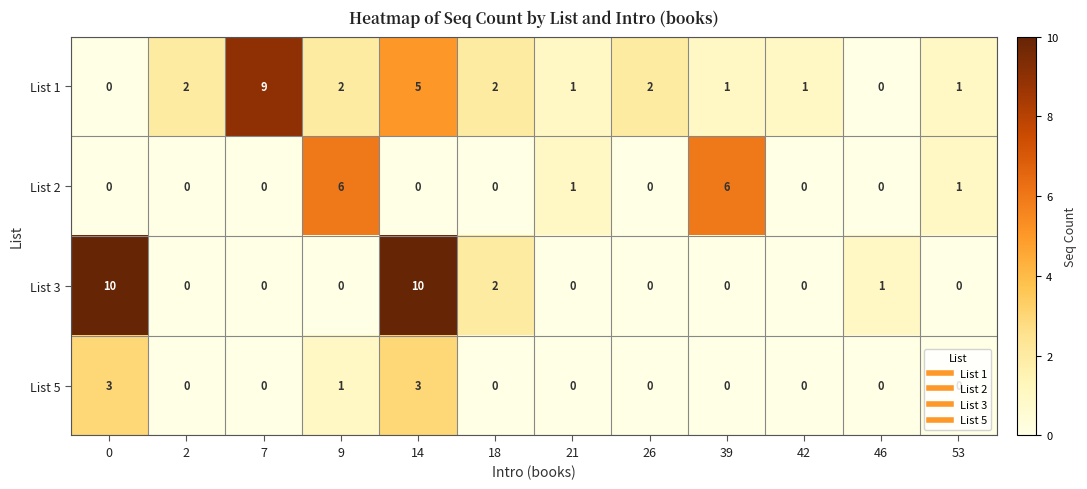

Rank the series by their maximum value, from highest to lowest.

List 3, List 1, List 2, List 5